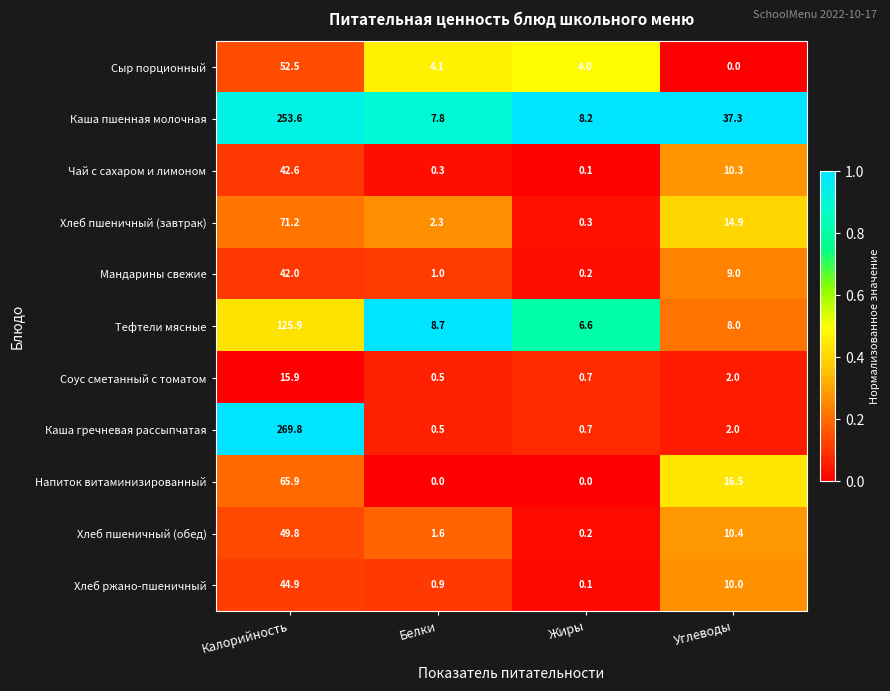

What is the greatest value displayed?

269.8